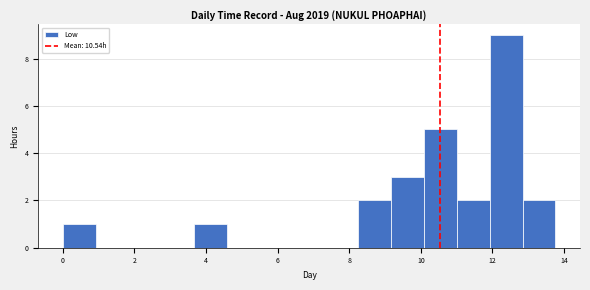

Over which range of the x-axis is the bar tallest?

12.0 to 12.8